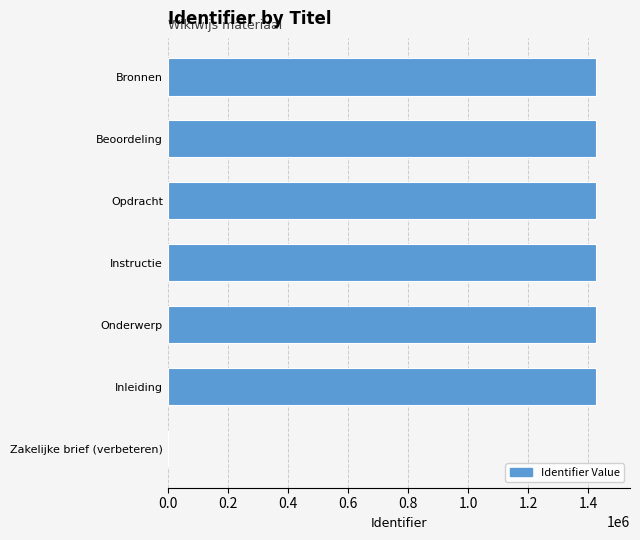

Where is the data nearest to the value 712405?

Inleiding